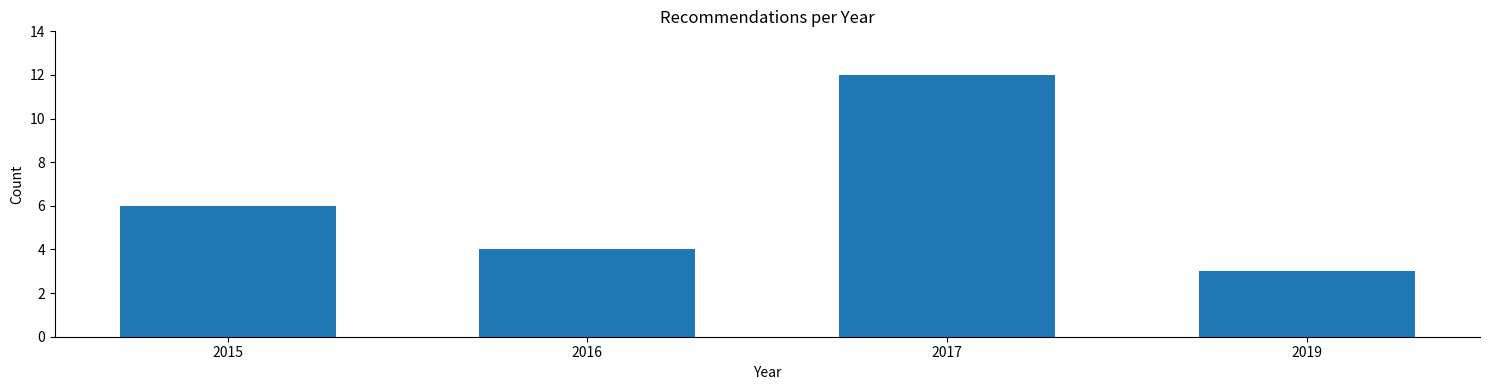

Reading right to left, list all the values displayed in this chart.

2019=3	2017=12	2016=4	2015=6